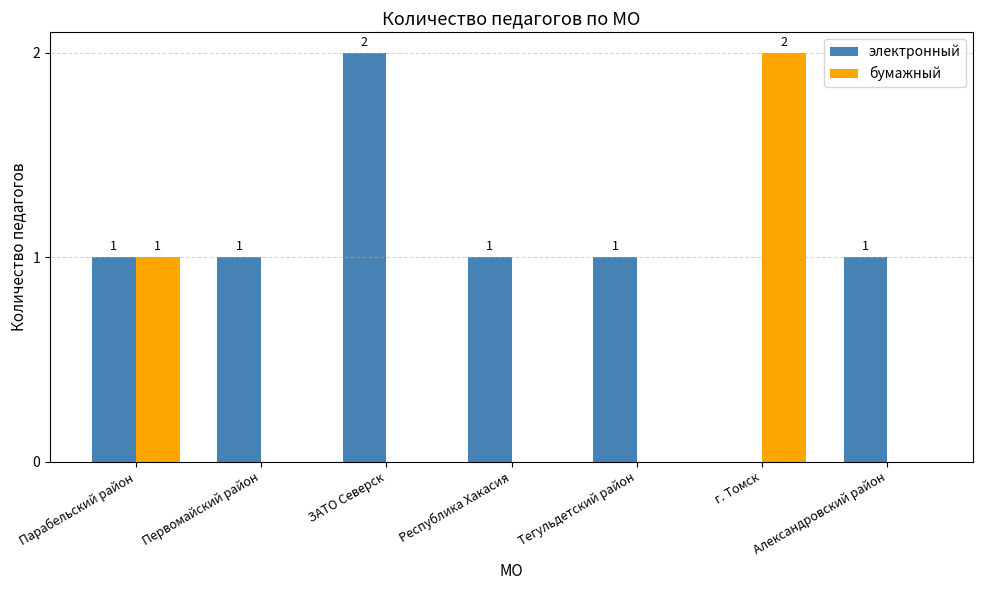

How many groups of bars are there?

7